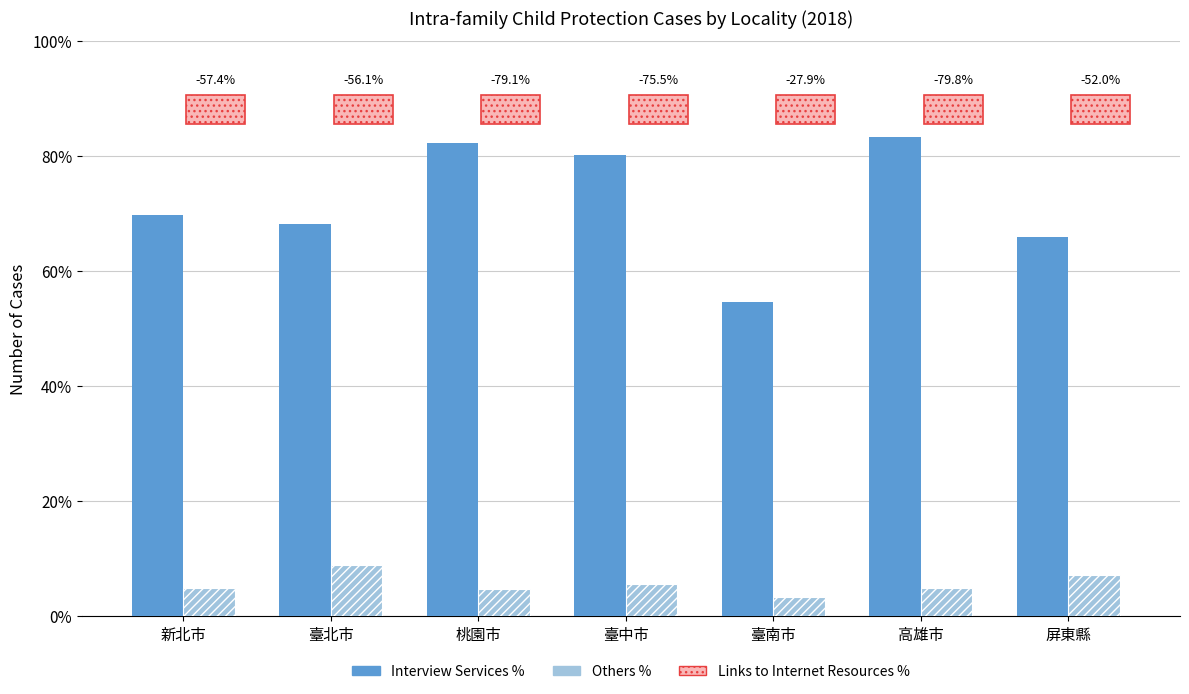

How many bars are there in each group?

2